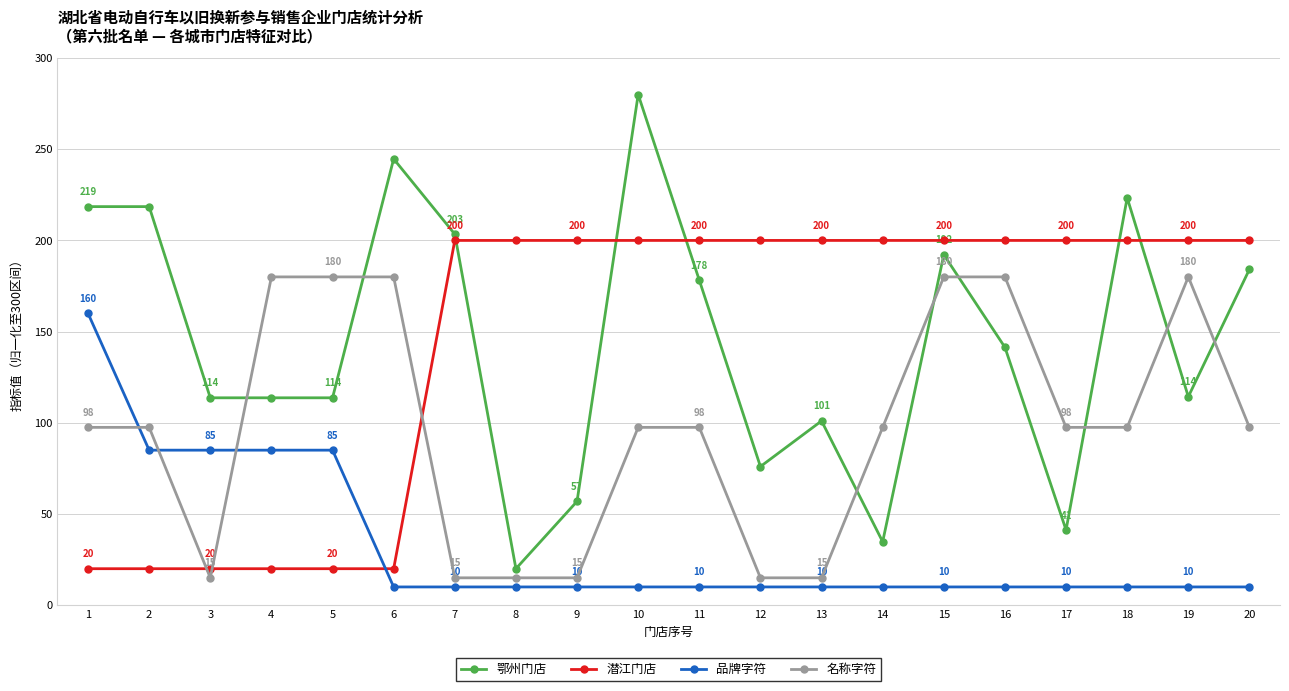

Where does the 名称字符 series first go above 97?

1